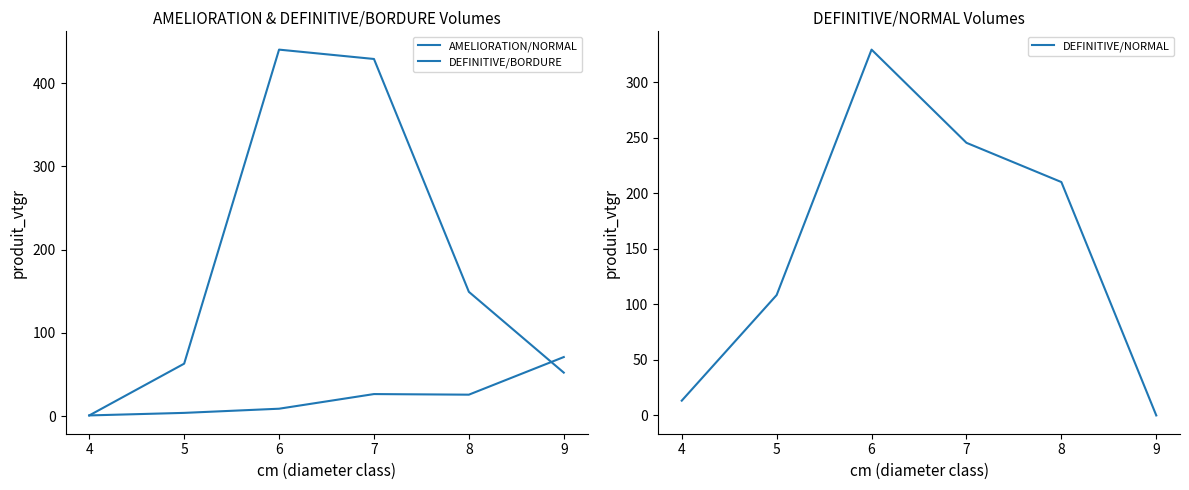

How many values in the DEFINITIVE/NORMAL series are below 210?

3